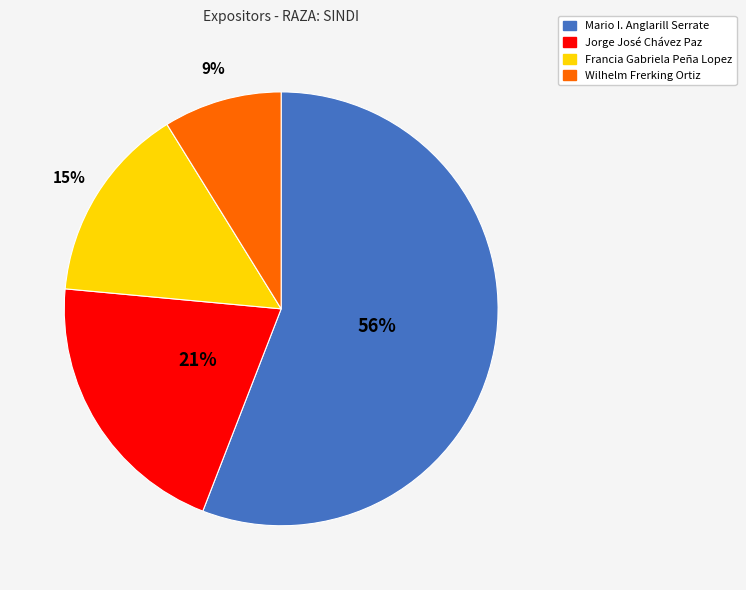

True or false: Jorge José Chávez Paz accounts for 12% of the total.

False